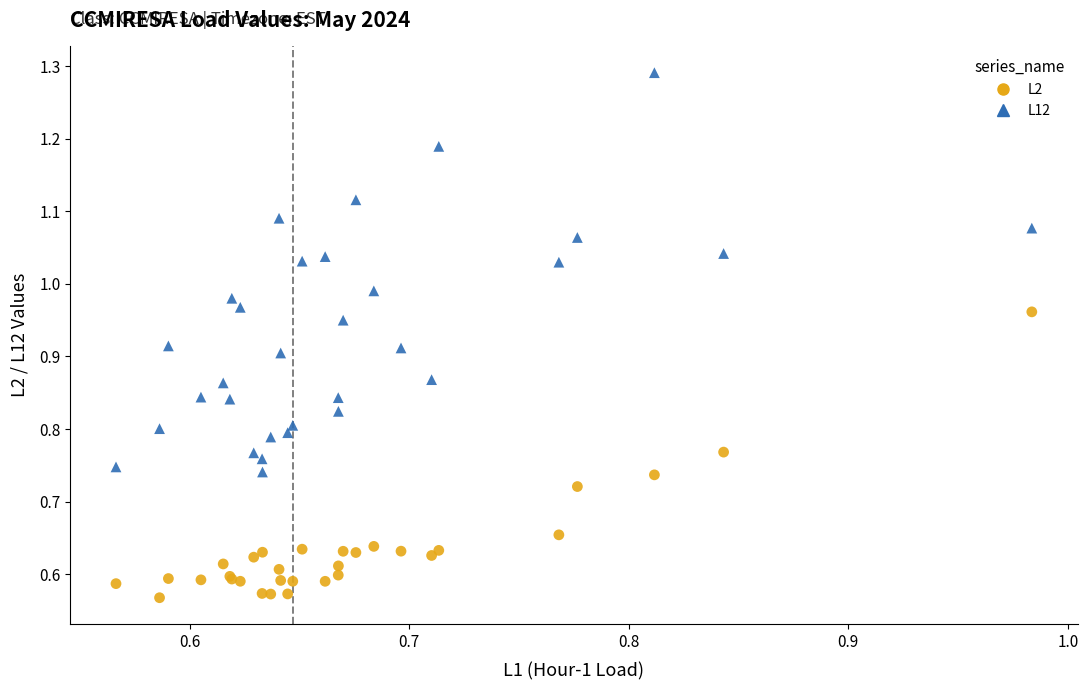

What are all the series names shown in the legend?

L2, L12